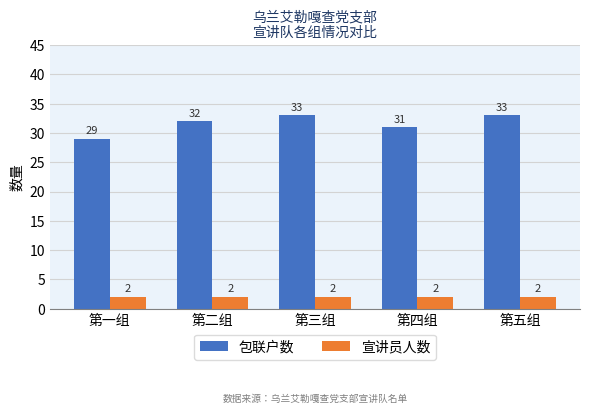

What position from the left is 第一组?

1